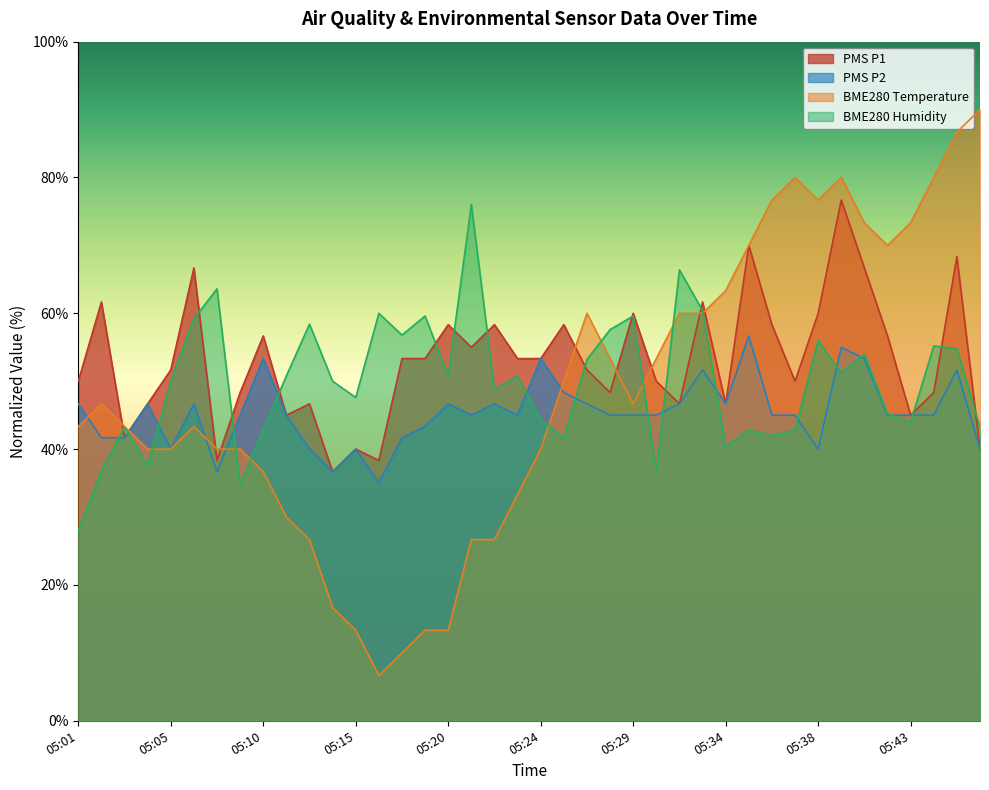

Which series has the widest spread of values?

BME280 Temperature